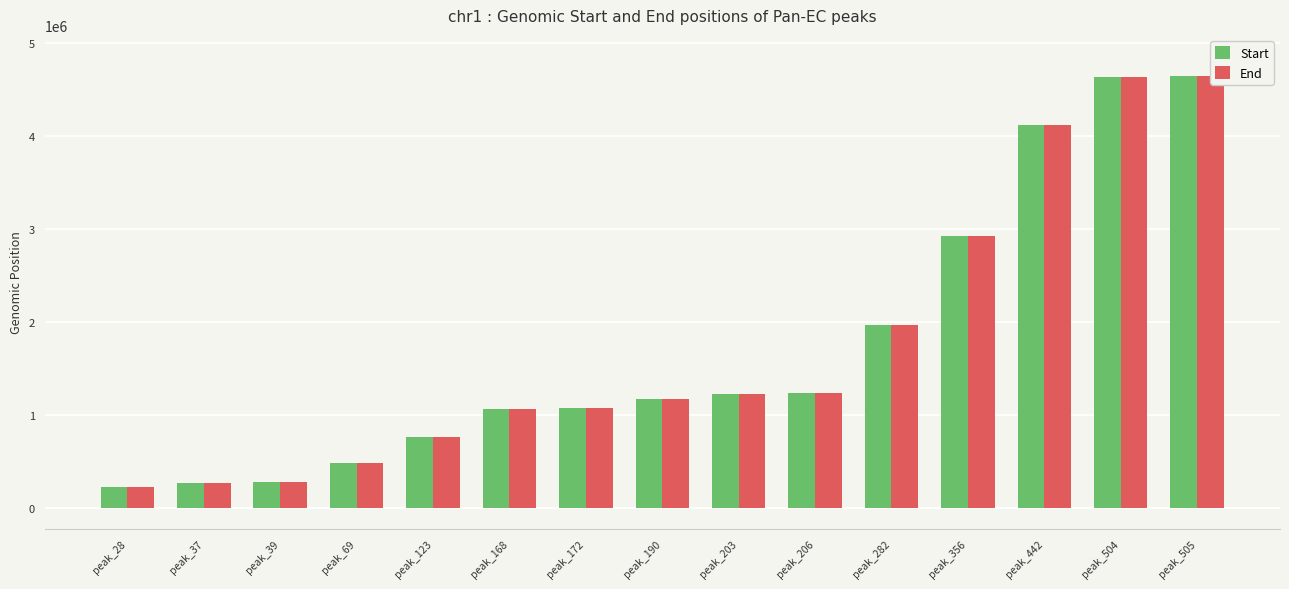

How many bars are there in each group?

2